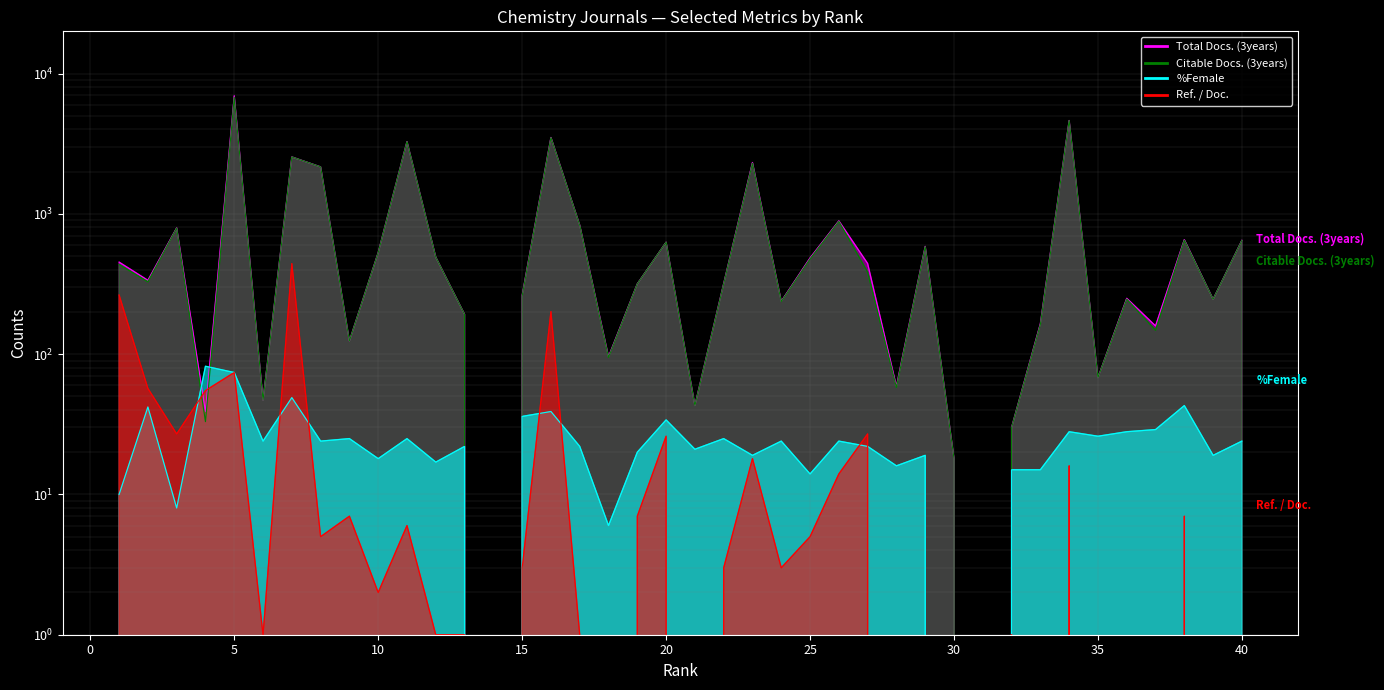

How many times do Ref. / Doc. and Citable Docs. (3years) cross each other?

2